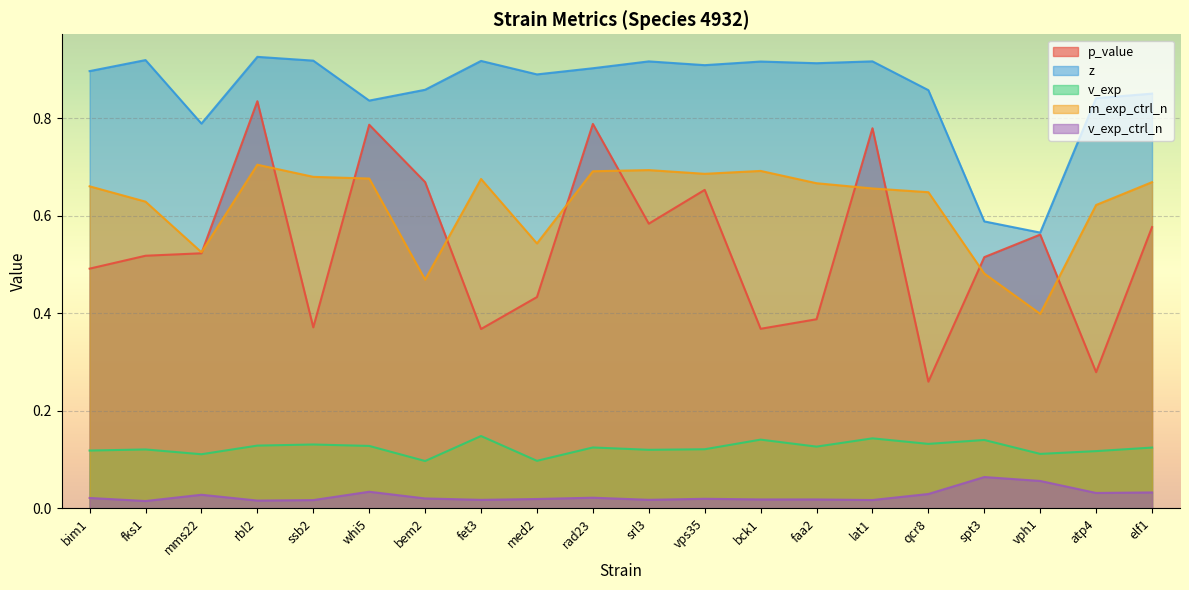

What is the label of the 16th point from the left?

qcr8